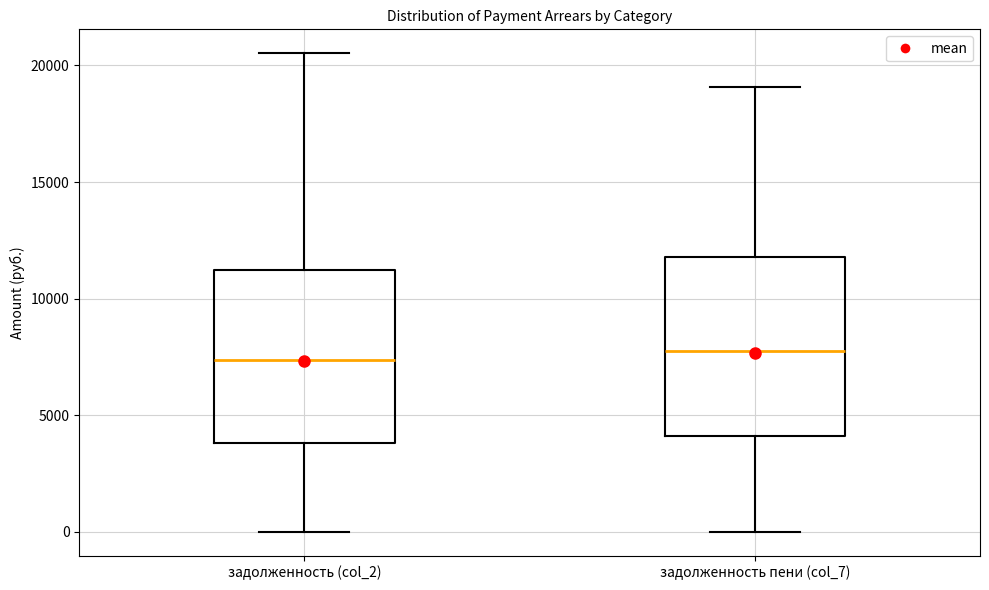

Reading left to right, read every box against the y-axis: the position of its median line, the range the box covers, and the ends of its whiskers. The values are not printed on the chart, so give them approximately, as read against the axis.

задолженность (col_2): median 7500, box 4000 to 11000, whiskers 0 to 20500
задолженность пени (col_7): median 7500, box 4000 to 12000, whiskers 0 to 19000